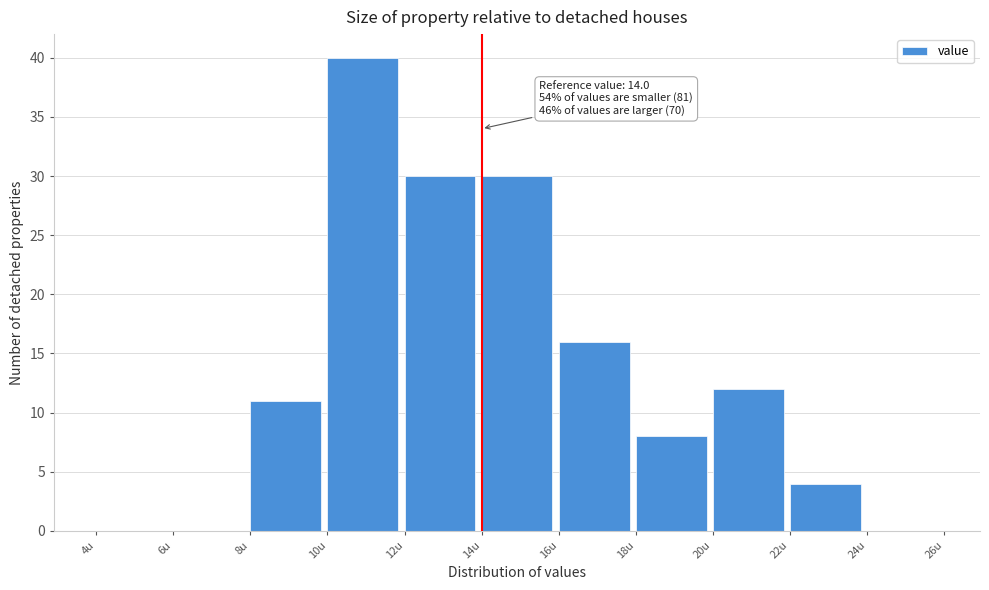

Over which range of the x-axis is the bar tallest?

10 to 12